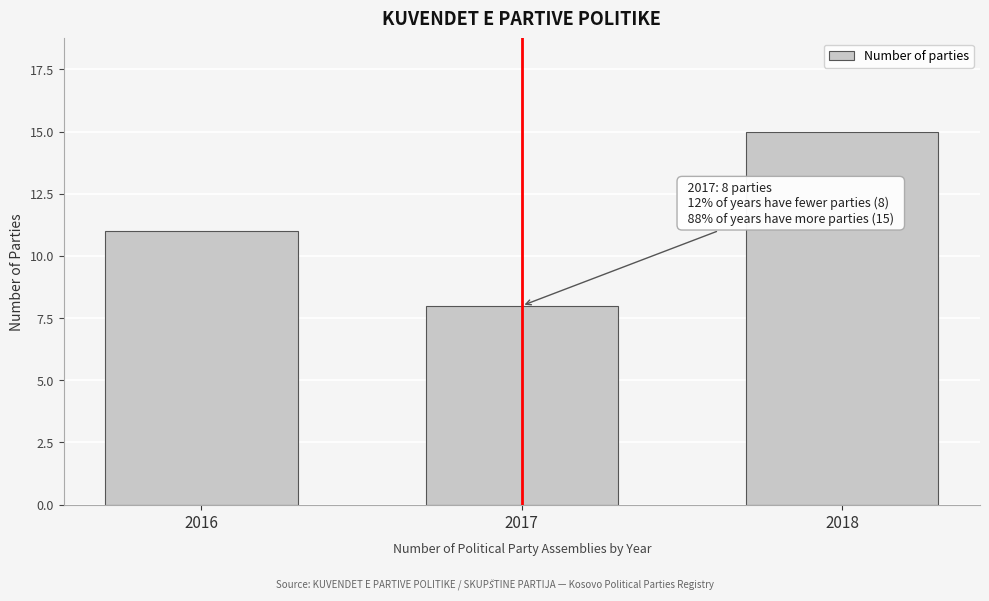

Reading left to right, what are all the values shown in this chart?

11	8	15